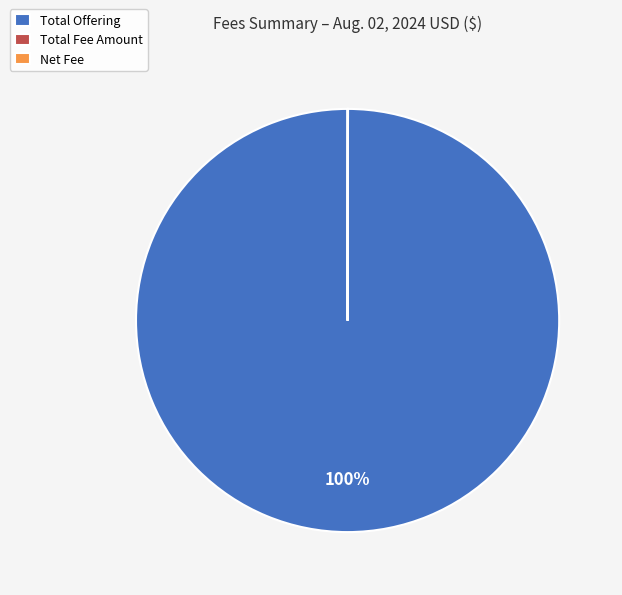

Is it true that Total Offering is 100% of the pie?

True